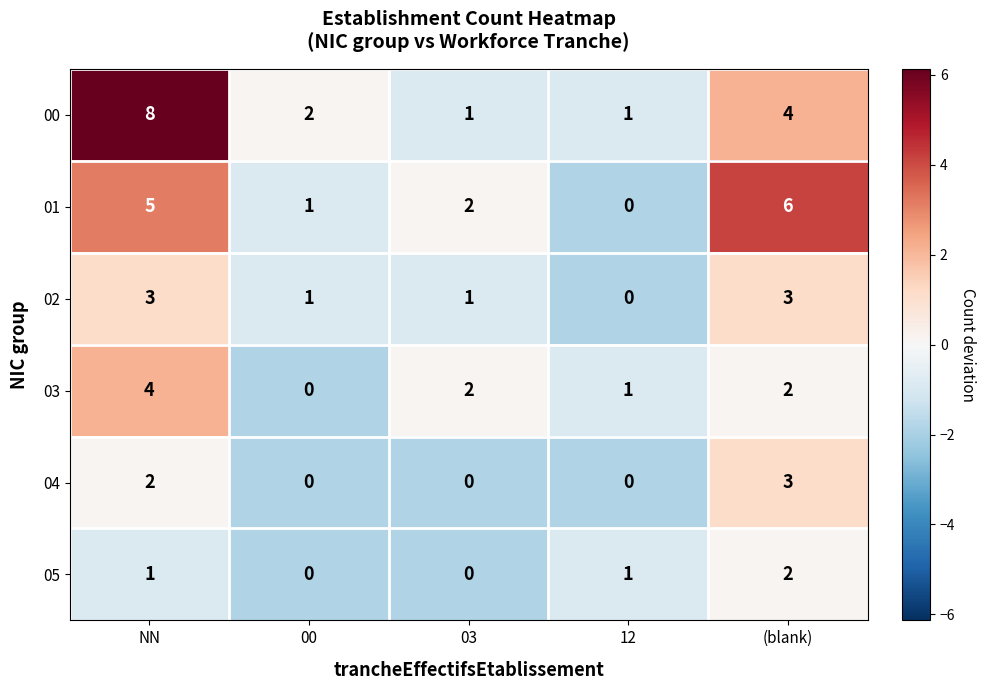

How many distinct data groups are displayed?

6